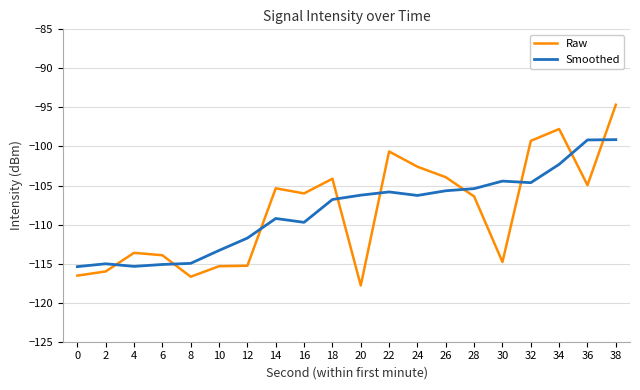

Rank the series by their maximum value, from lowest to highest.

Smoothed, Raw